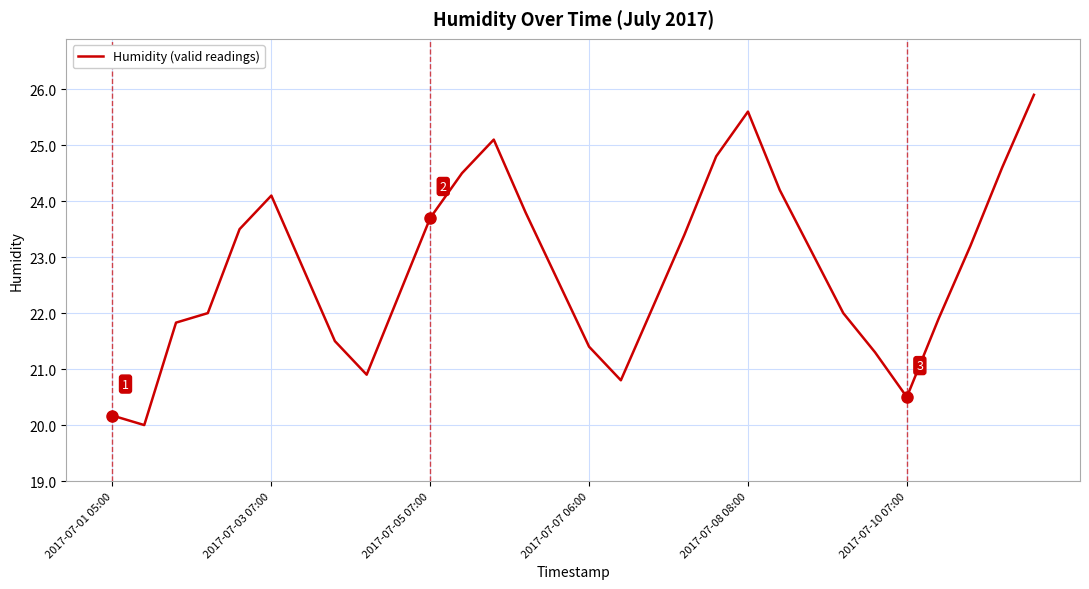

True or false: the data has more than 2 interior local peaks.

True